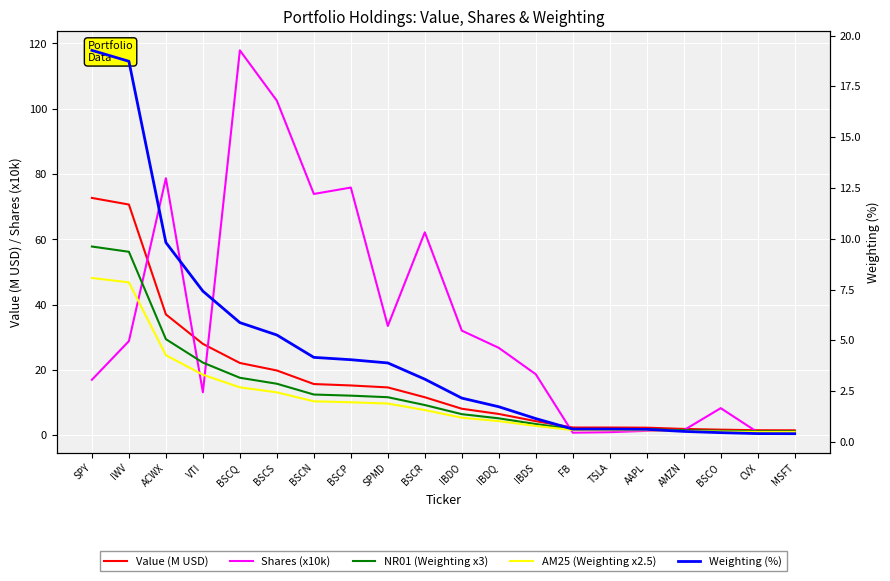

What is the value of the Shares (x10k) point at the 2nd from the left?

28.8